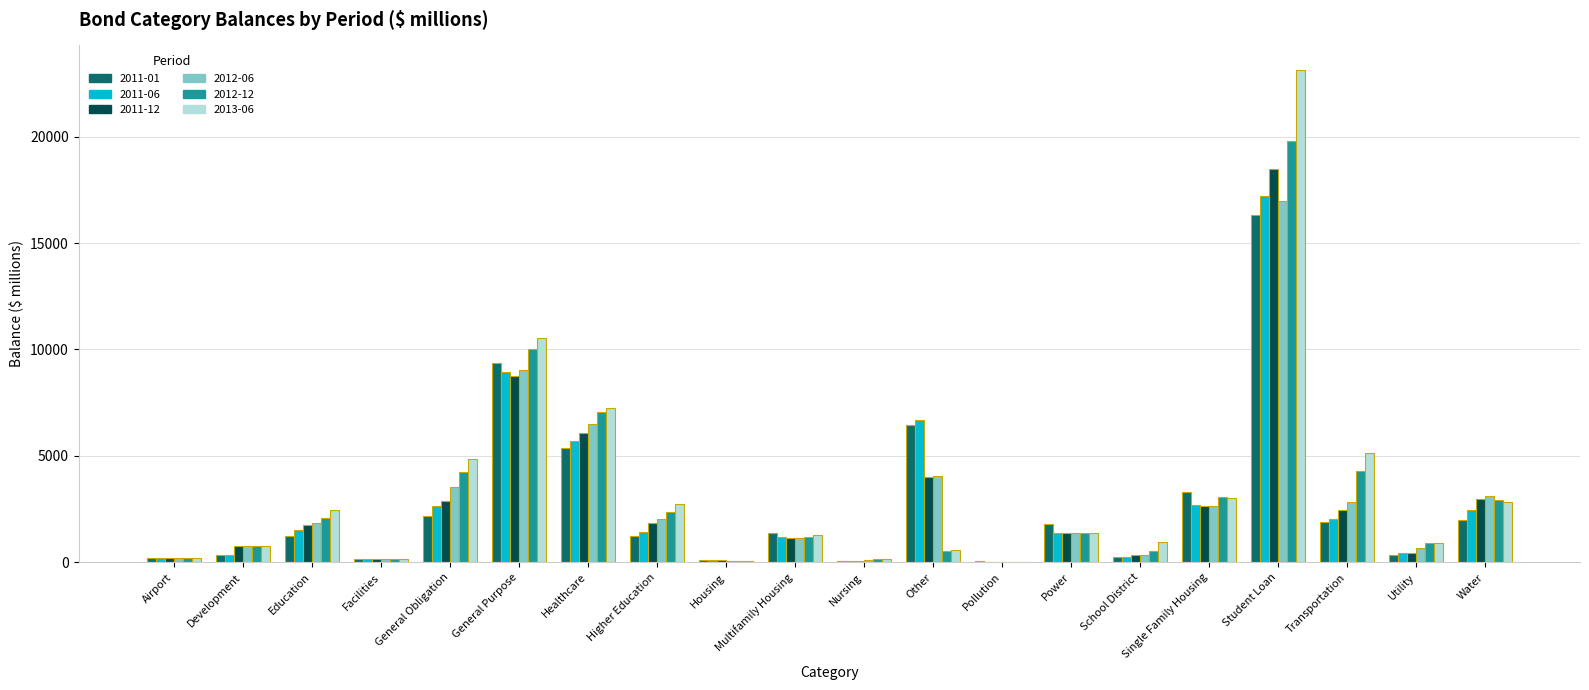

Between Other and Student Loan, which series saw the biggest shift?

2013-06